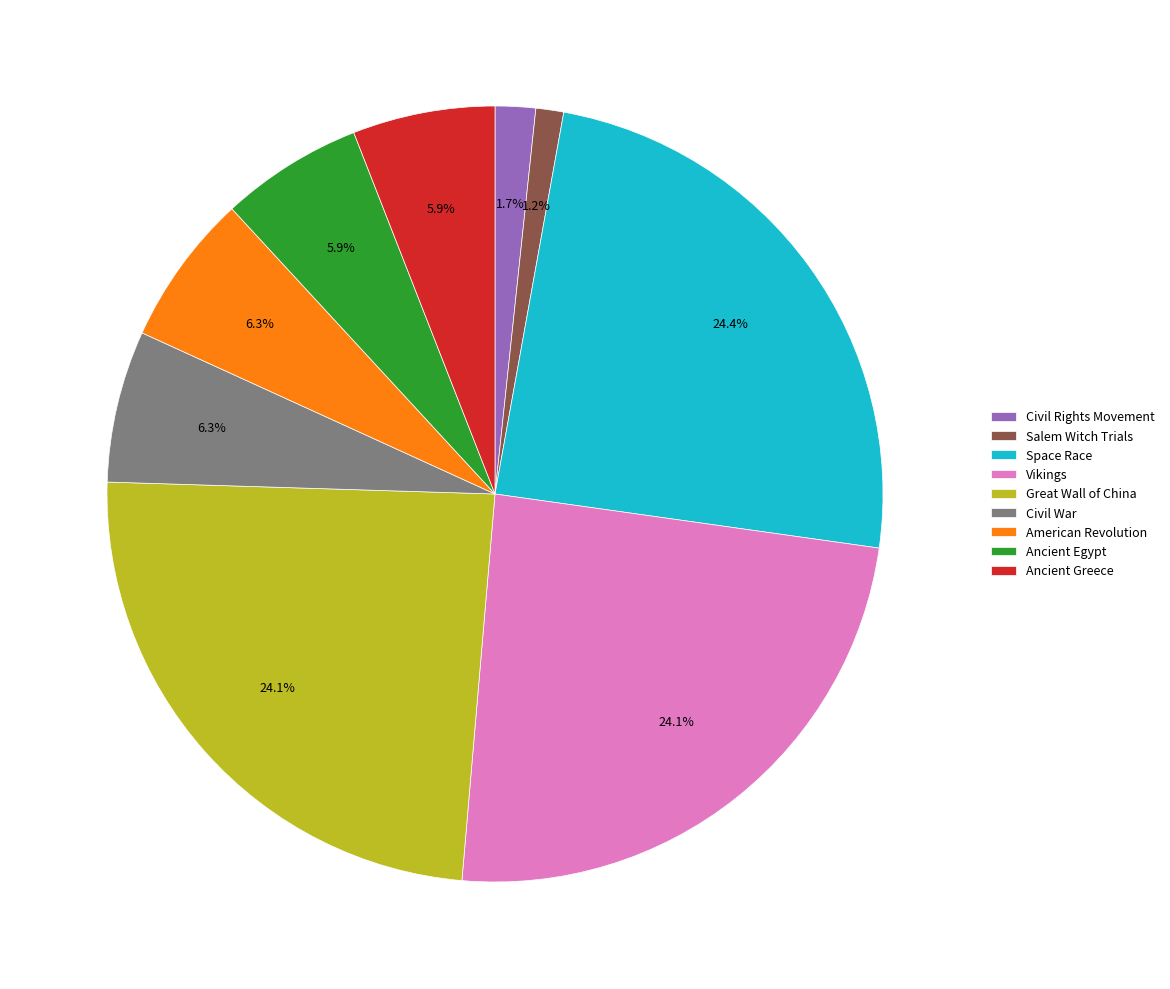

Count the number of slices in the pie.

9